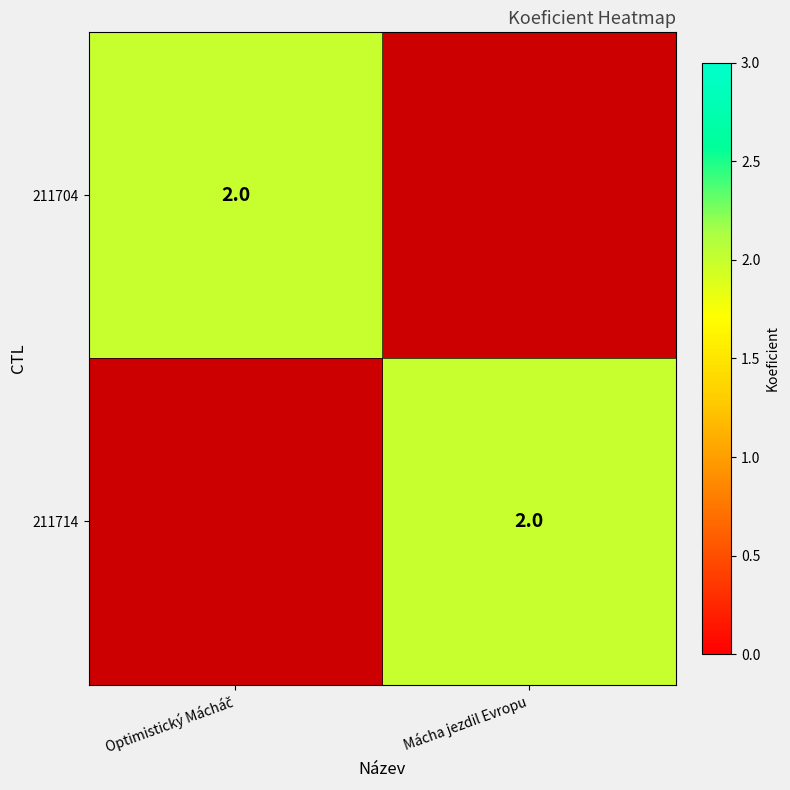

The value of 211714 at Mácha jezdil Evropu is 3. True or false?

False